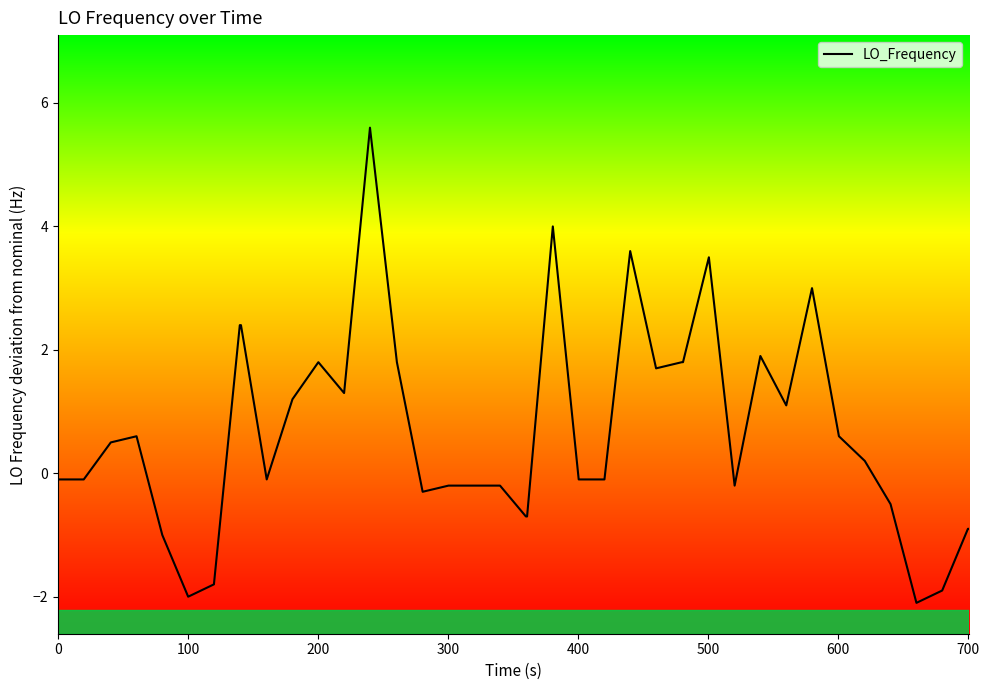

What is the difference between the maximum and minimum values?

7.7